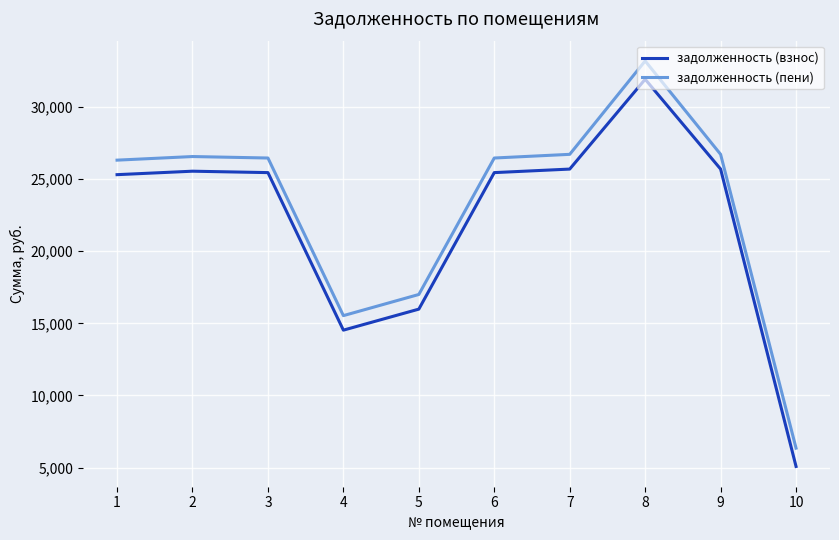

What are all the series names shown in the legend?

задолженность (взнос), задолженность (пени)